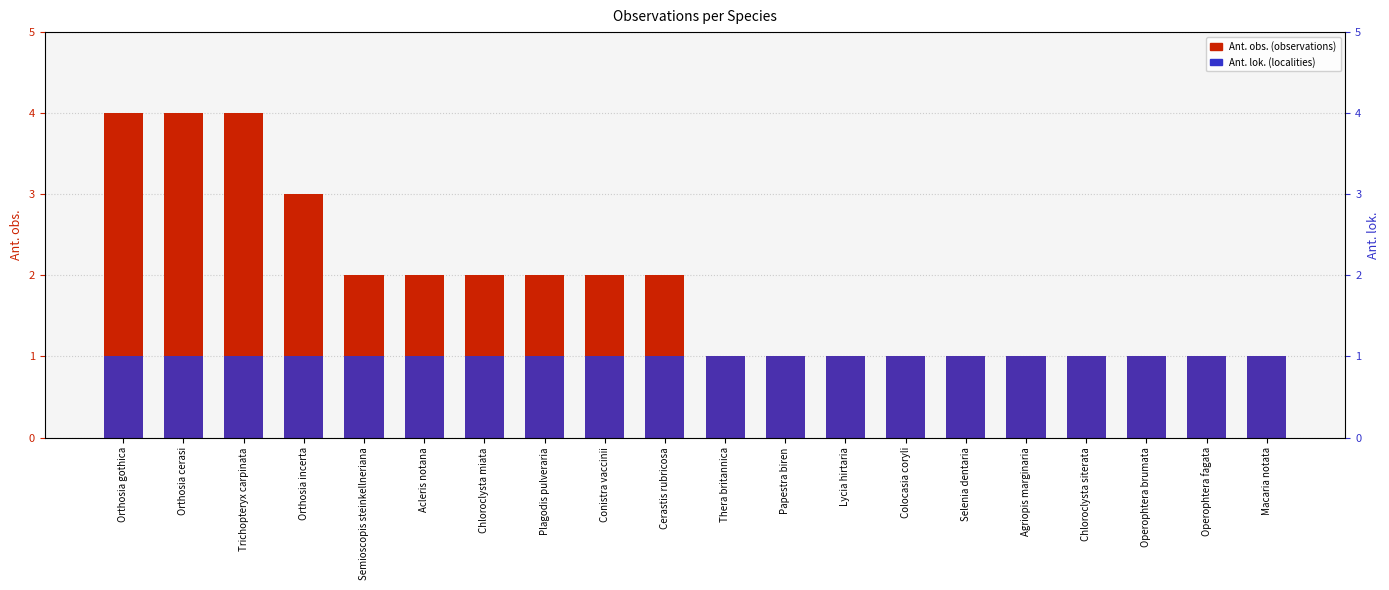

What is the average value of the Ant. lok. (localities) series?

1